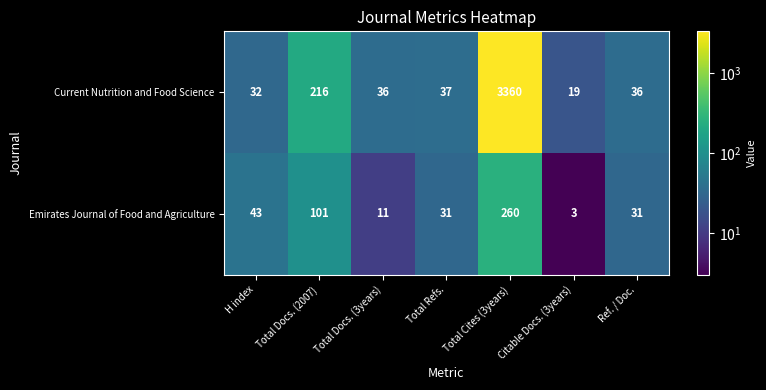

What is the difference between the highest and lowest values at Total Docs. (3years)?

25